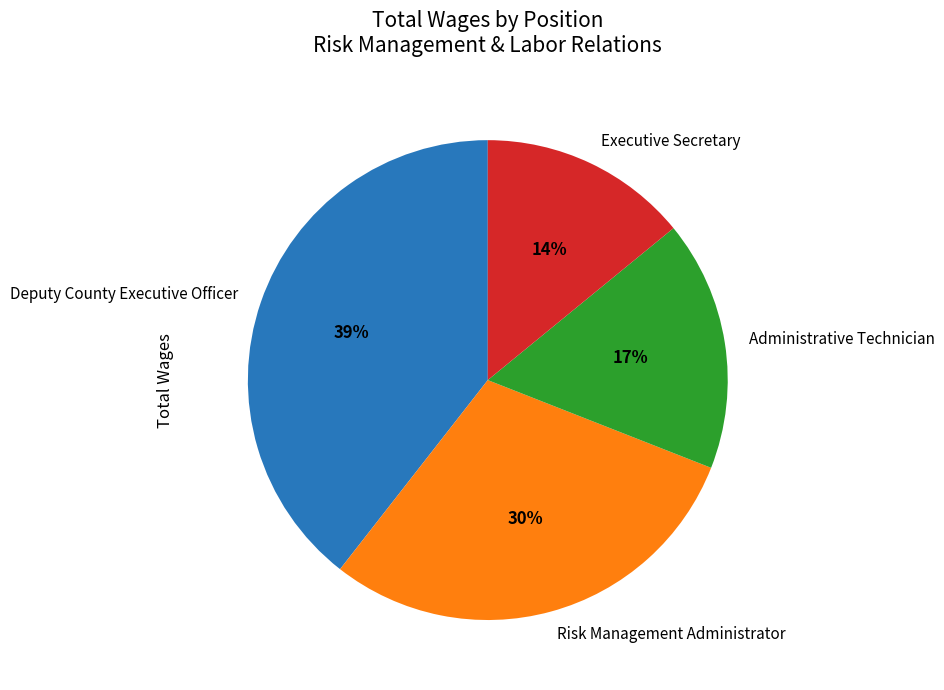

Count the number of slices in the pie.

4